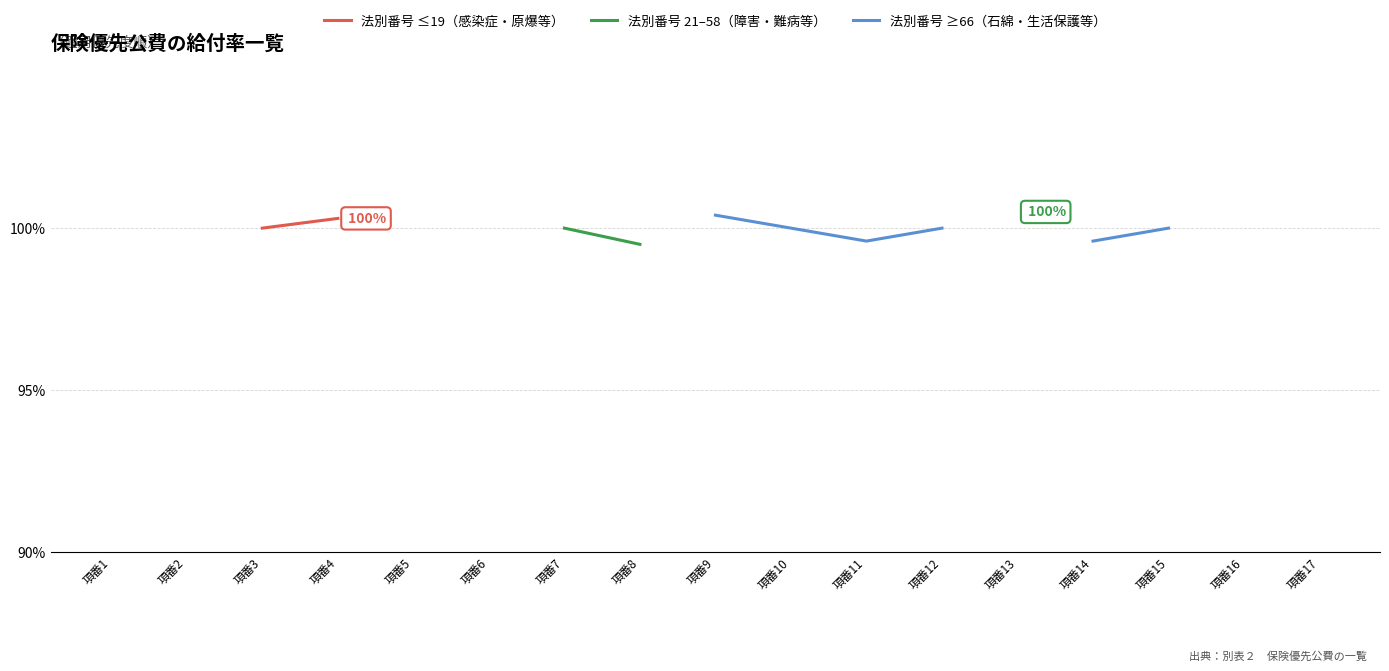

True or false: the data shows 168 at 10.

False